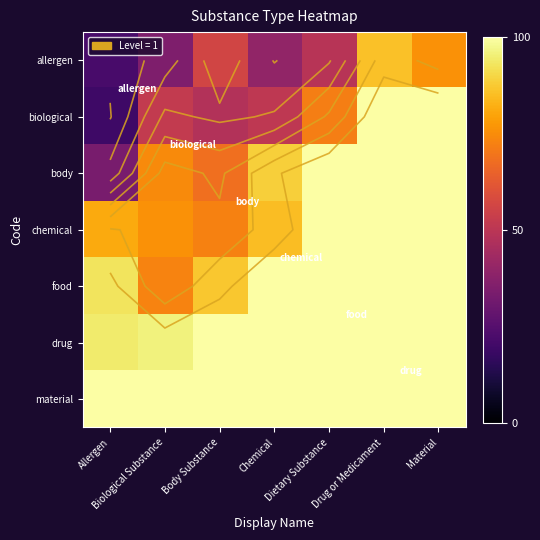

What is the maximum value shown in the chart?

100.0